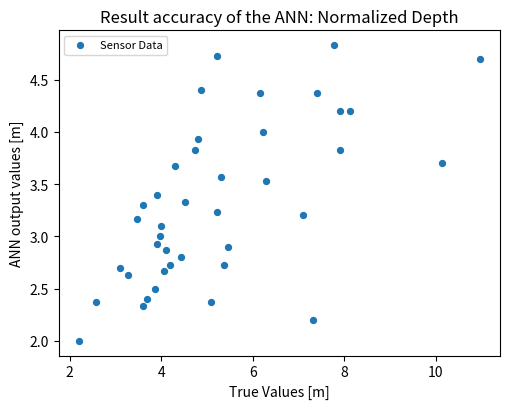

What is the range of Y values (max minus min)?

2.8